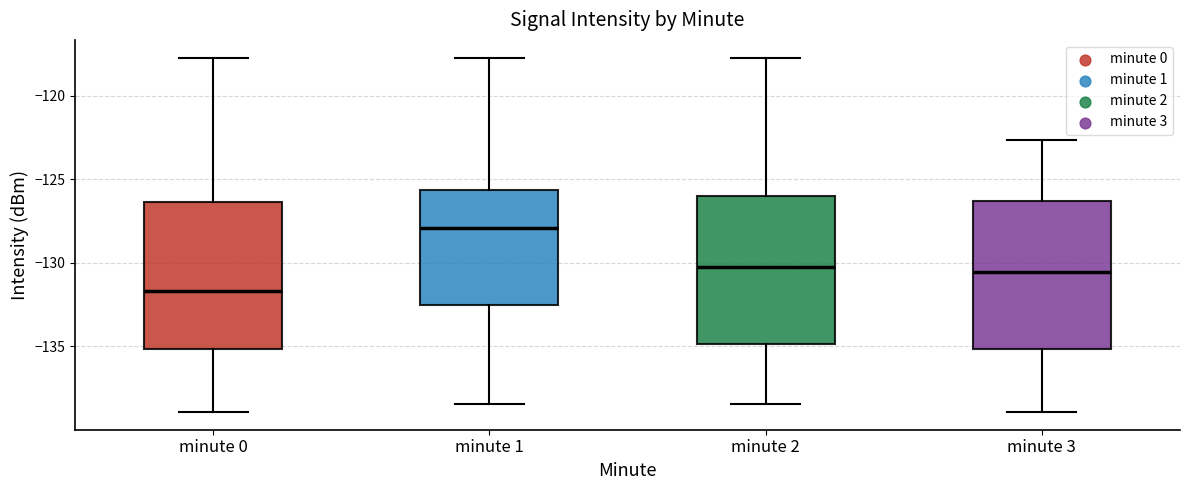

Reading left to right, transcribe this box plot: for each box, give where its median line is, the range the box spans, and where its two whiskers end, as read against the y-axis. The values are not printed on the chart, so give them approximately, as read against the axis.

minute 0: median -131.5, box -135.0 to -126.5, whiskers -139.0 to -117.5
minute 1: median -128.0, box -132.5 to -125.5, whiskers -138.5 to -117.5
minute 2: median -130.5, box -135.0 to -126.0, whiskers -138.5 to -117.5
minute 3: median -130.5, box -135.0 to -126.5, whiskers -139.0 to -122.5